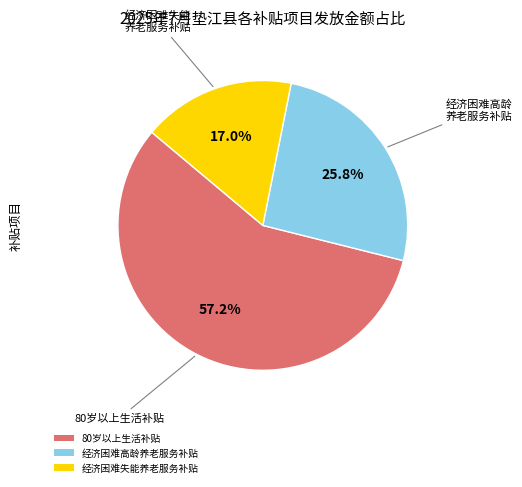

How many slices are in this pie chart?

3